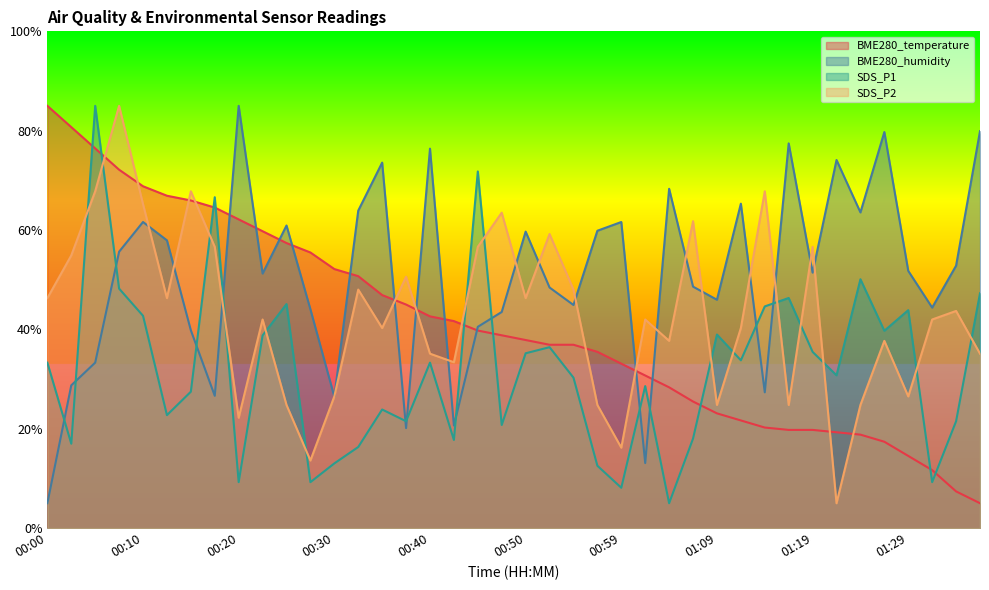

What is the difference between the SDS_P1 values at 01:24 and 01:09?

11.1